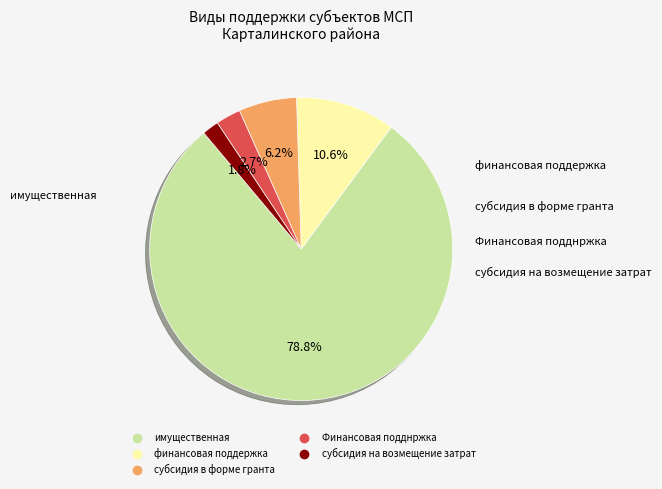

To the nearest percent, what portion does Финансовая подднржка represent?

3%